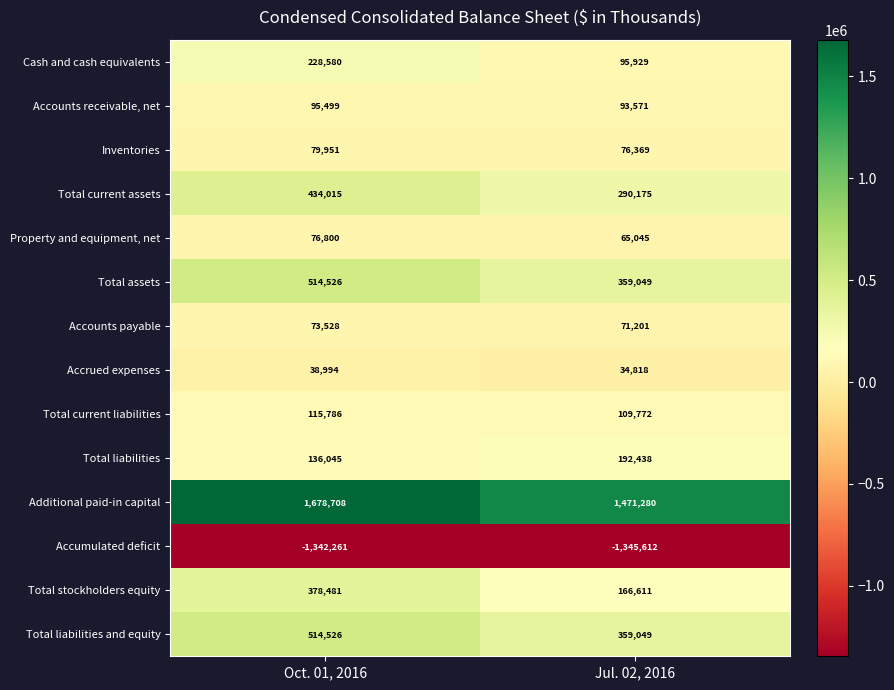

What is the approximate value of Property and equipment, net at Jul. 02, 2016, to the nearest 100?

65000